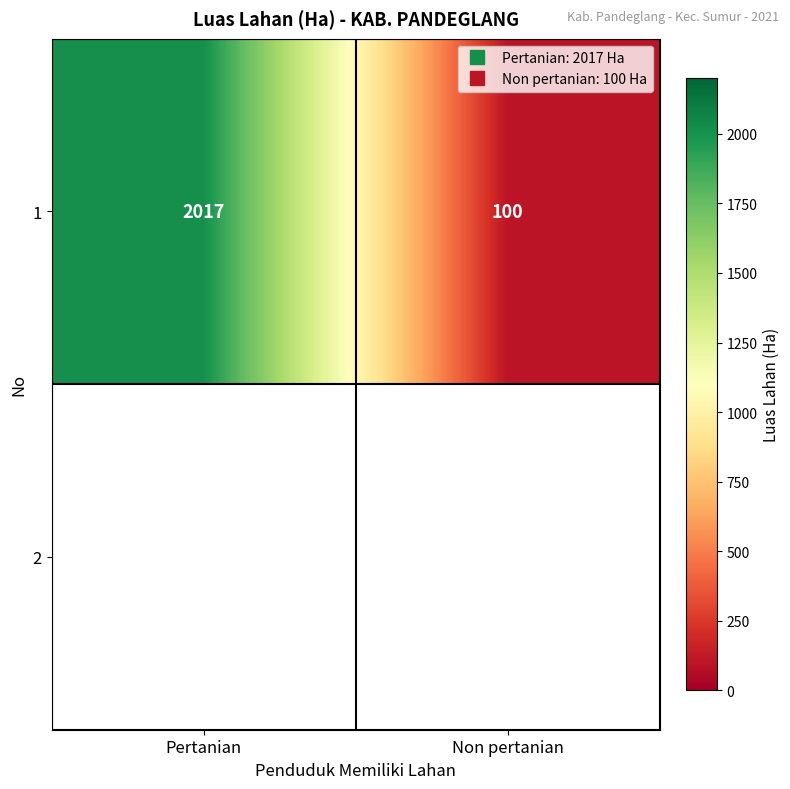

Rank the categories by value from highest to lowest.

Pertanian, Non pertanian